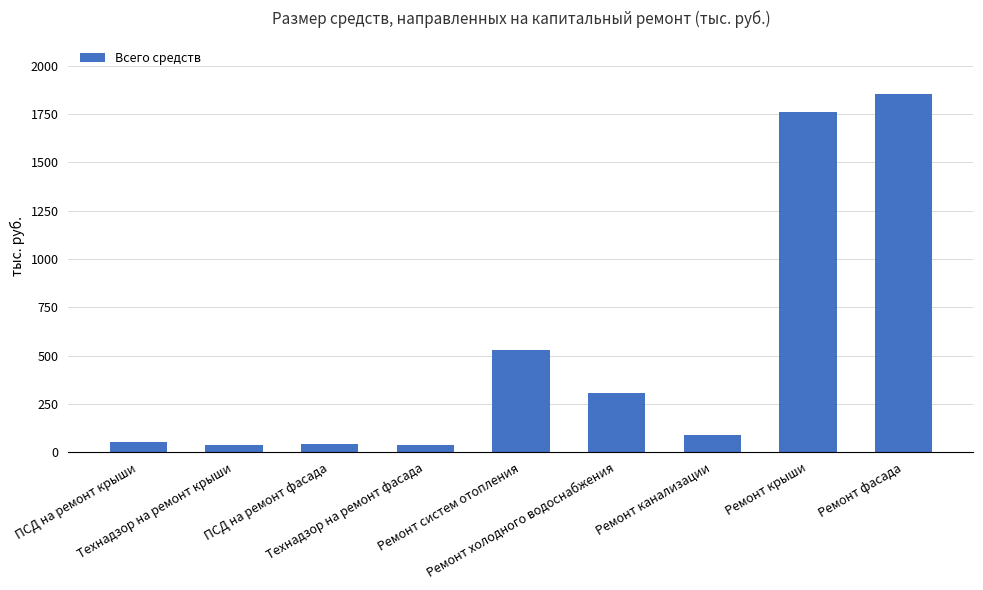

What is the average value?

523.3